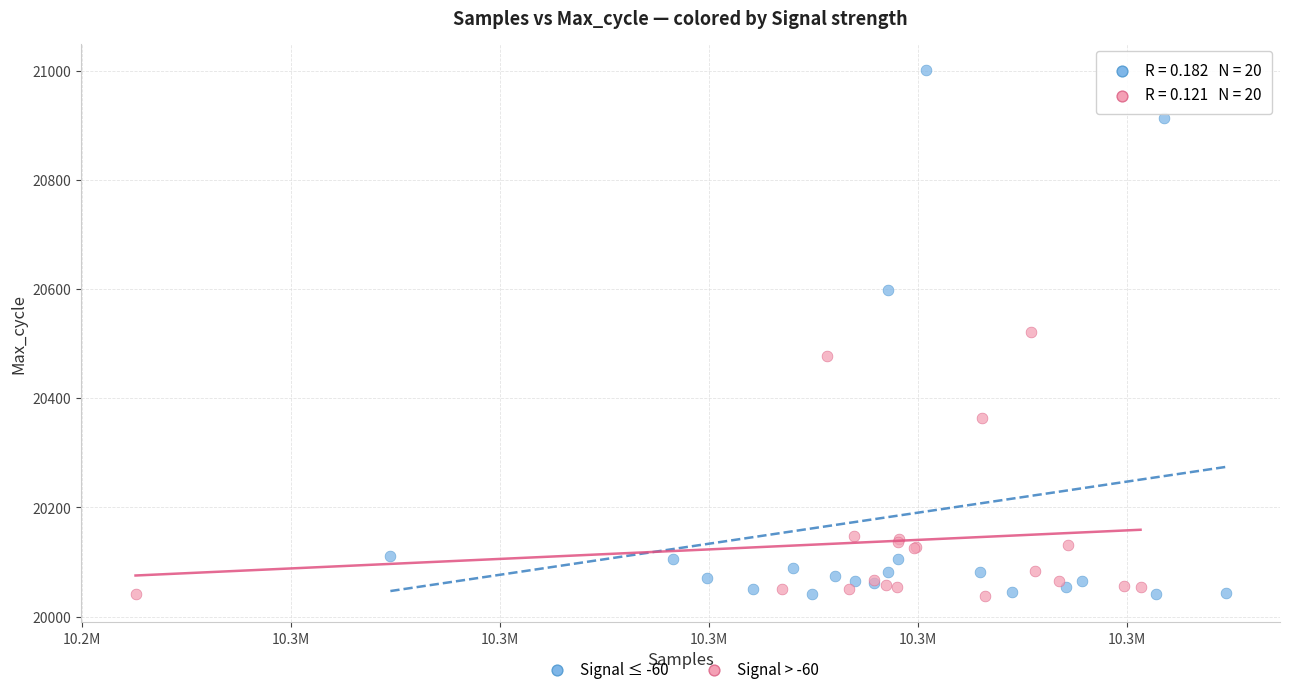

What are all the series names shown in the legend?

Signal ≤ -60, Signal > -60